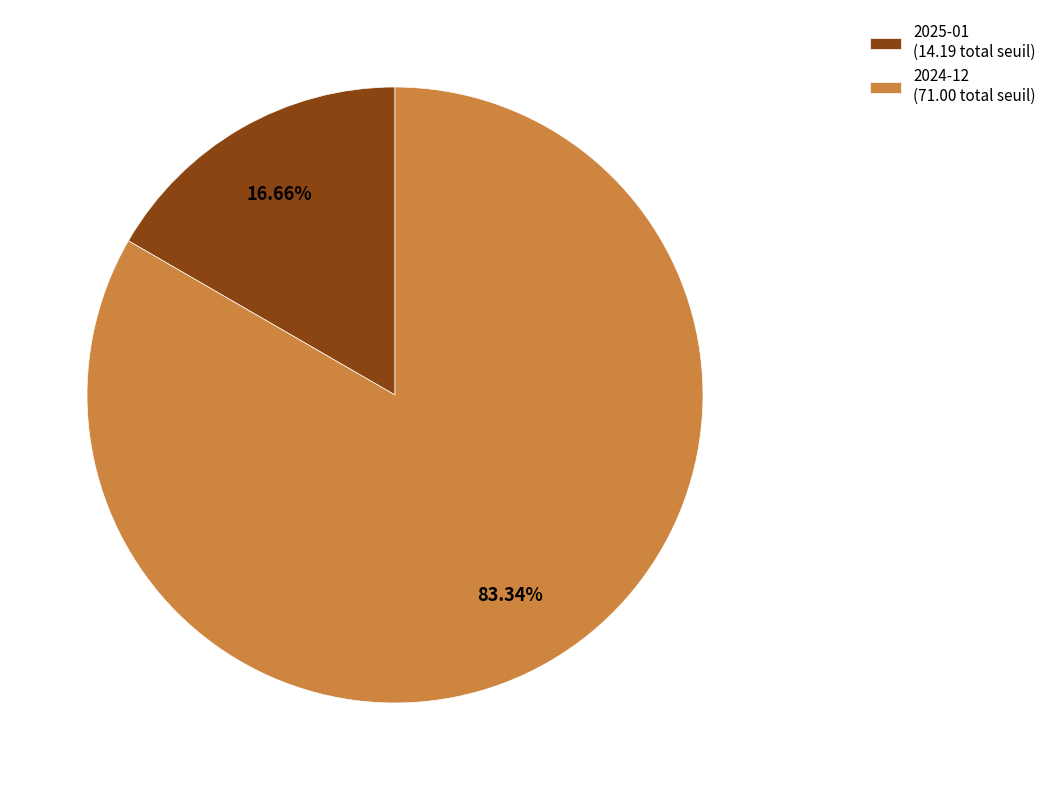

How many segments does this pie chart have?

2